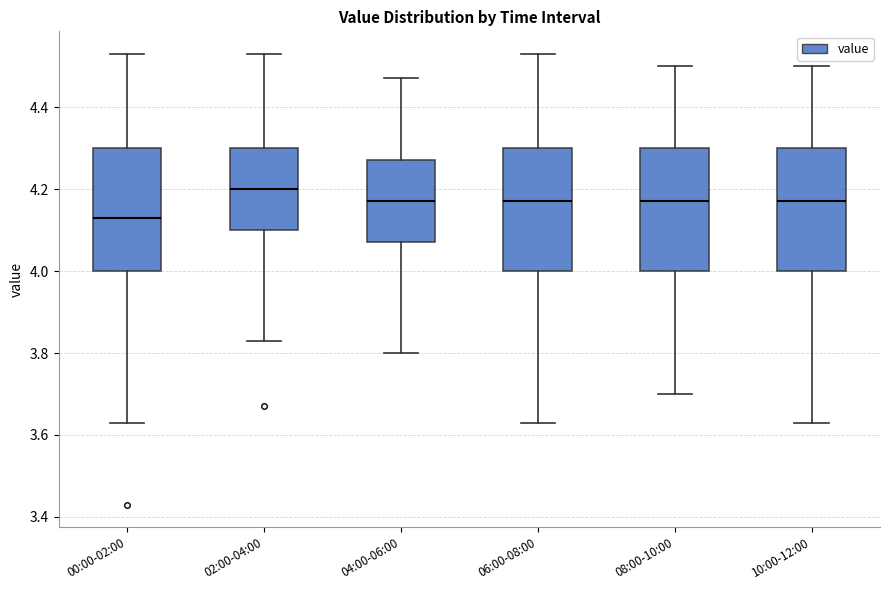

Which box's median line is the lowest?

00:00-02:00